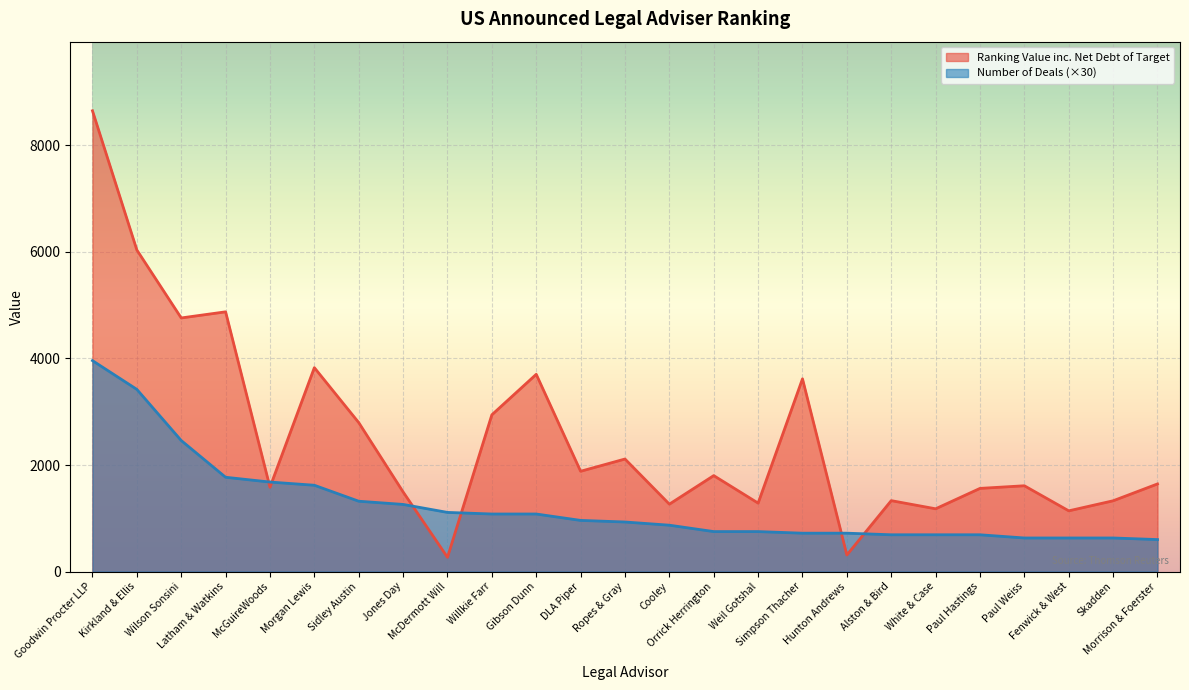

Where is Ranking Value inc. Net Debt of Target nearest to the value 4458?

Wilson Sonsini